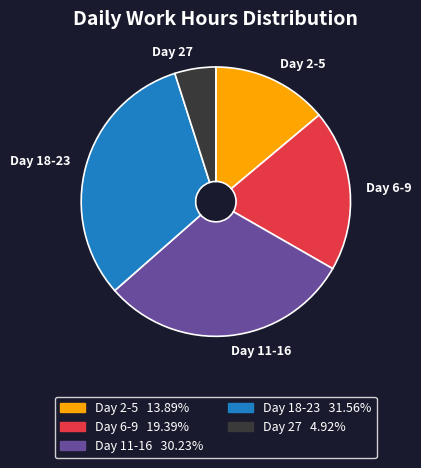

Does any single category account for the majority?

No